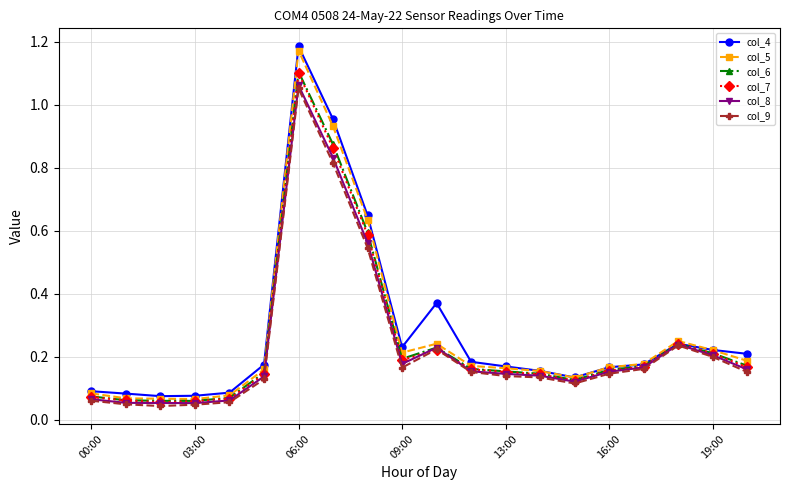

True or false: col_4 has more than 0 points higher than both neighbors.

True